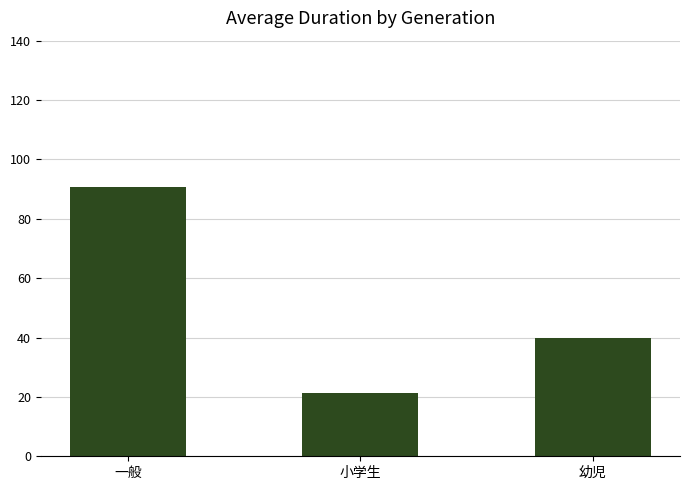

At which category does the chart reach its peak across all series?

一般